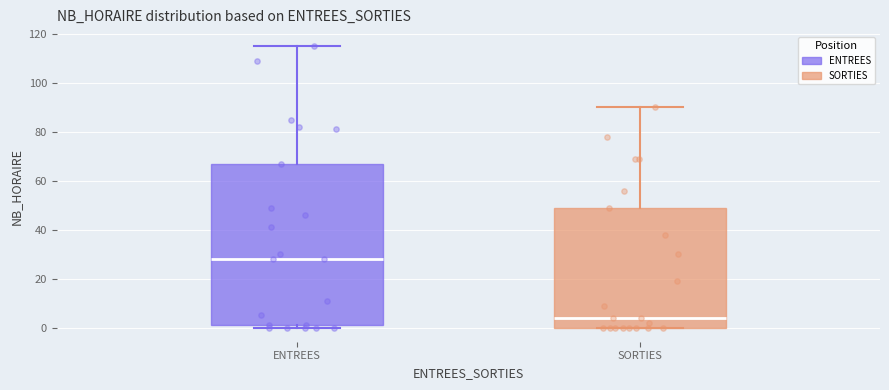

Reading left to right, transcribe this box plot: for each box, give where its median line is, the range the box spans, and where its two whiskers end, as read against the y-axis. The values are not printed on the chart, so give them approximately, as read against the axis.

ENTREES: median 28, box 2 to 68, whiskers 0 to 116
SORTIES: median 4, box 0 to 50, whiskers 0 to 90